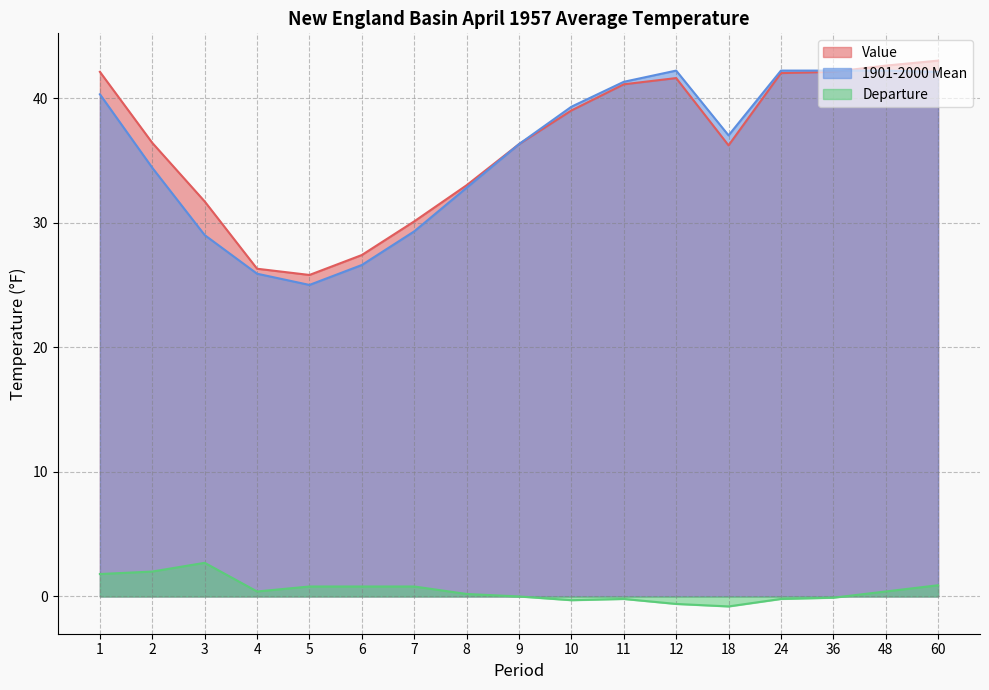

Reading right to left, what are all the values shown in this chart?

Value: 60=43.0	48=42.6	36=42.1	24=42.0	18=36.2	12=41.6	11=41.1	10=39.0	9=36.3	8=33.0	7=30.1	6=27.4	5=25.8	4=26.3	3=31.7	2=36.4	1=42.1
1901-2000 Mean: 60=42.1	48=42.2	36=42.2	24=42.2	18=37.0	12=42.2	11=41.3	10=39.3	9=36.3	8=32.8	7=29.3	6=26.6	5=25.0	4=25.9	3=29.0	2=34.4	1=40.3
Departure: 60=0.9	48=0.4	36=-0.1	24=-0.2	18=-0.8	12=-0.6	11=-0.2	10=-0.3	9=0.0	8=0.2	7=0.8	6=0.8	5=0.8	4=0.4	3=2.7	2=2.0	1=1.8